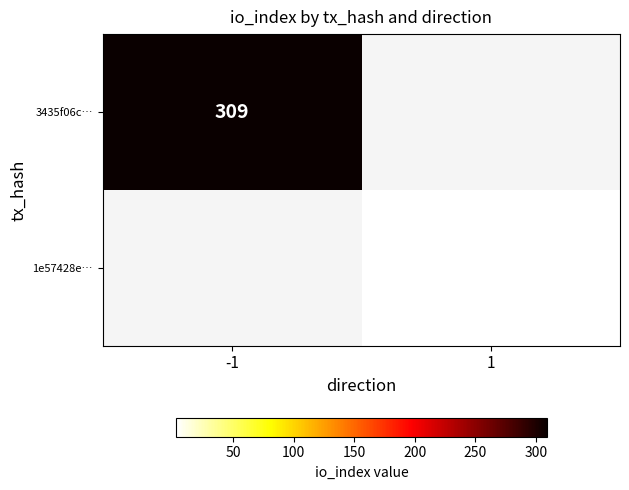

The value of 3435f06c… at -1 is 309. True or false?

True